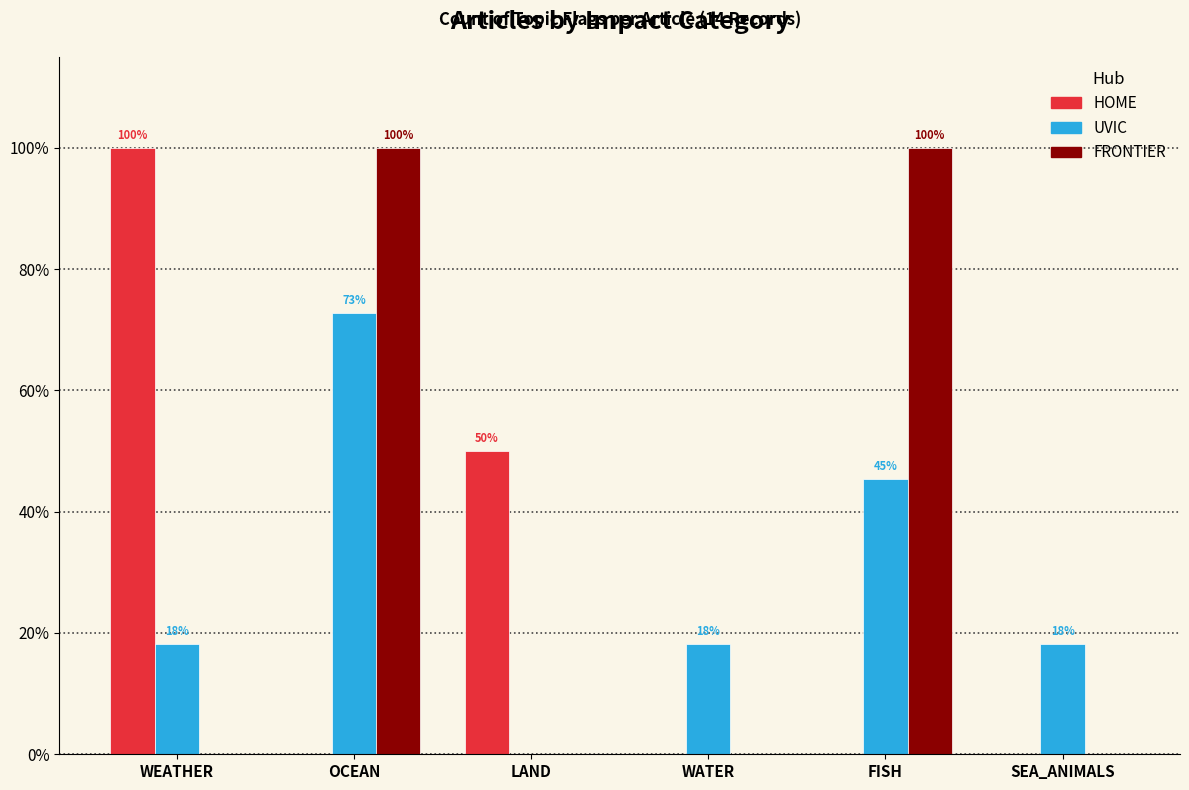

Are the bars horizontal?

No